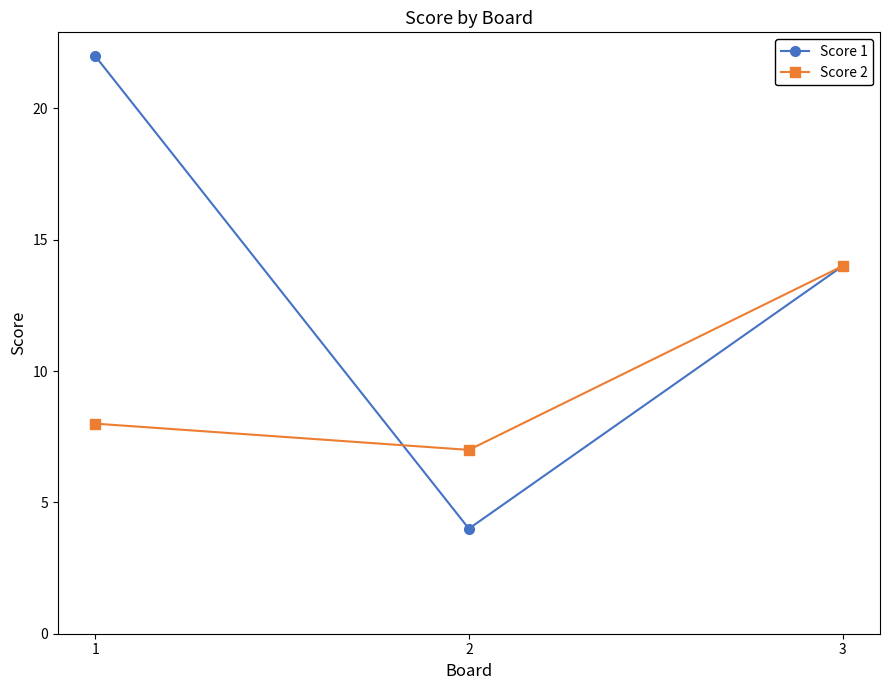

How many lines are shown in the chart?

2